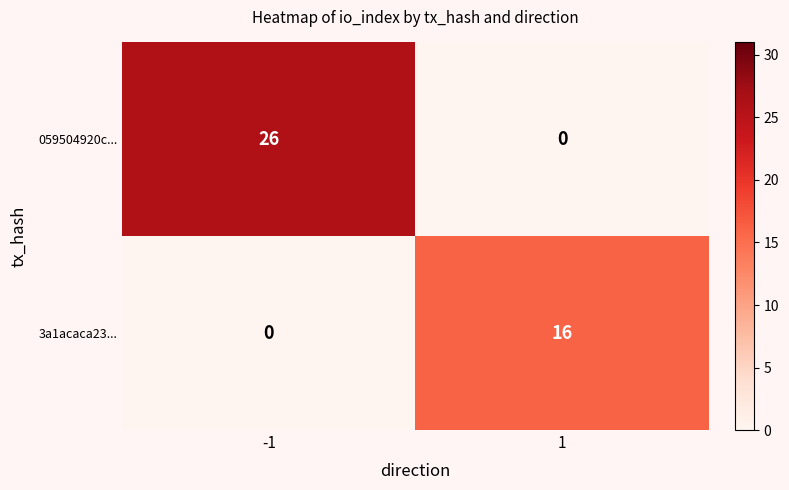

Reading right to left, list all the values displayed in this chart.

059504920c...: 1=0	-1=26
3a1acaca23...: 1=16	-1=0